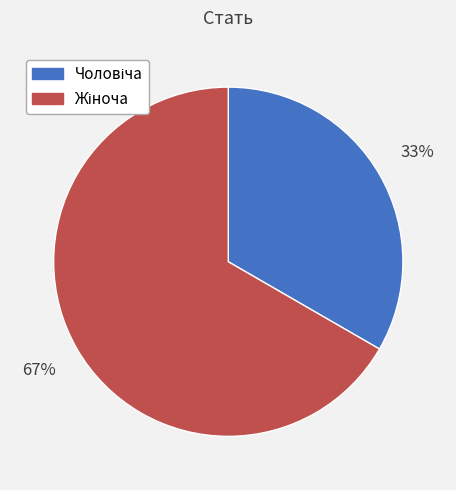

To the nearest percent, what is the average slice percentage?

50%